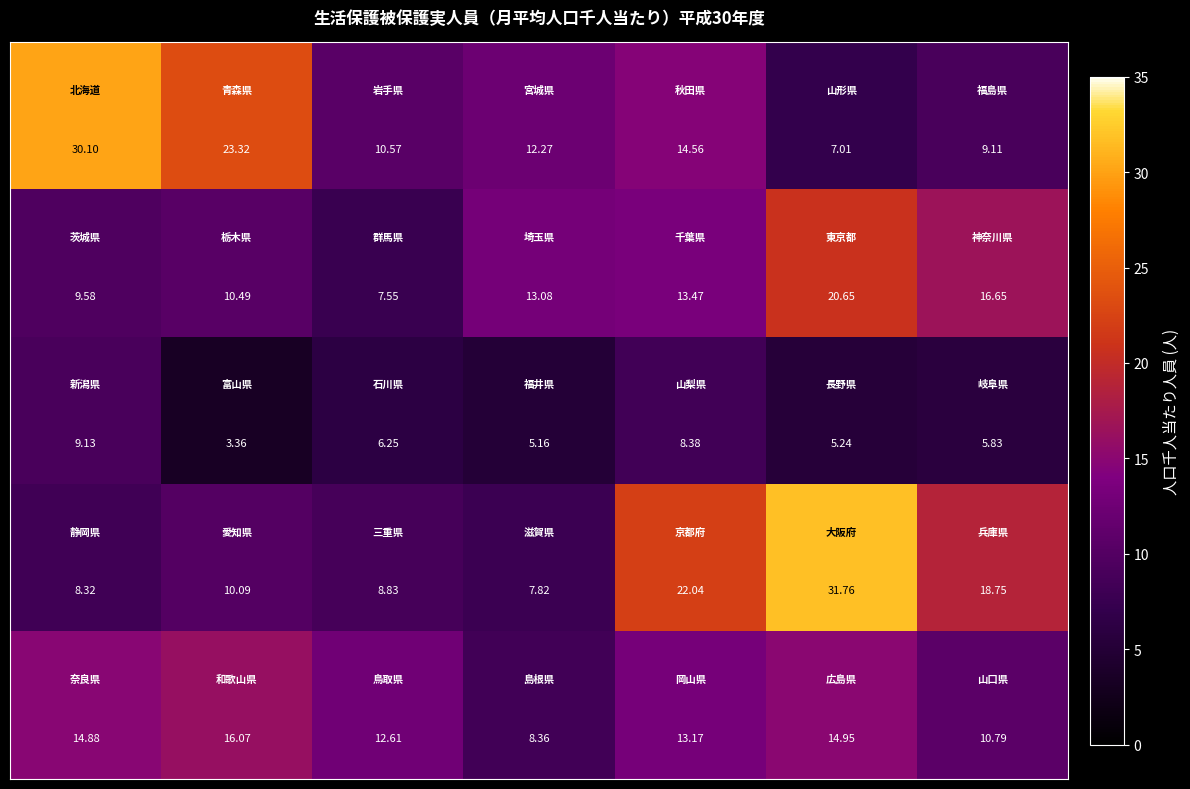

How many categories are shown in the chart?

7